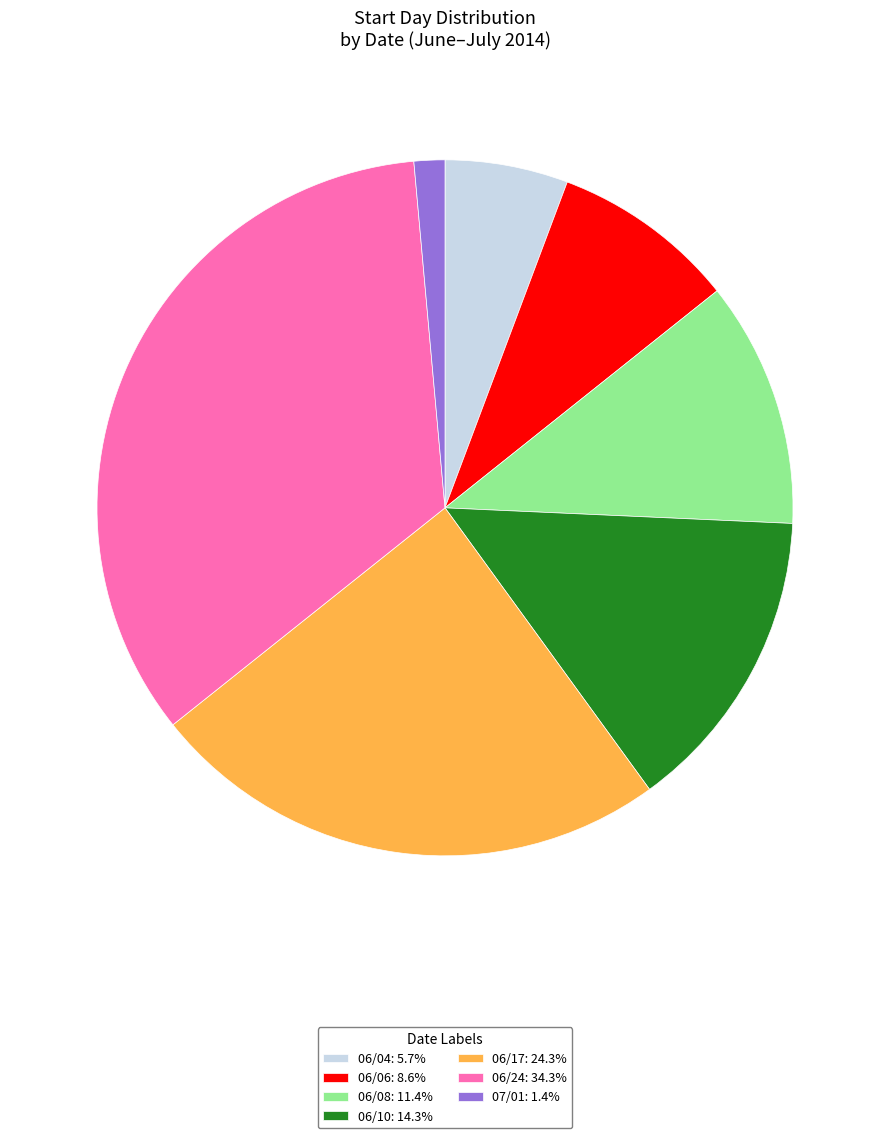

Is there a majority slice in this chart?

No